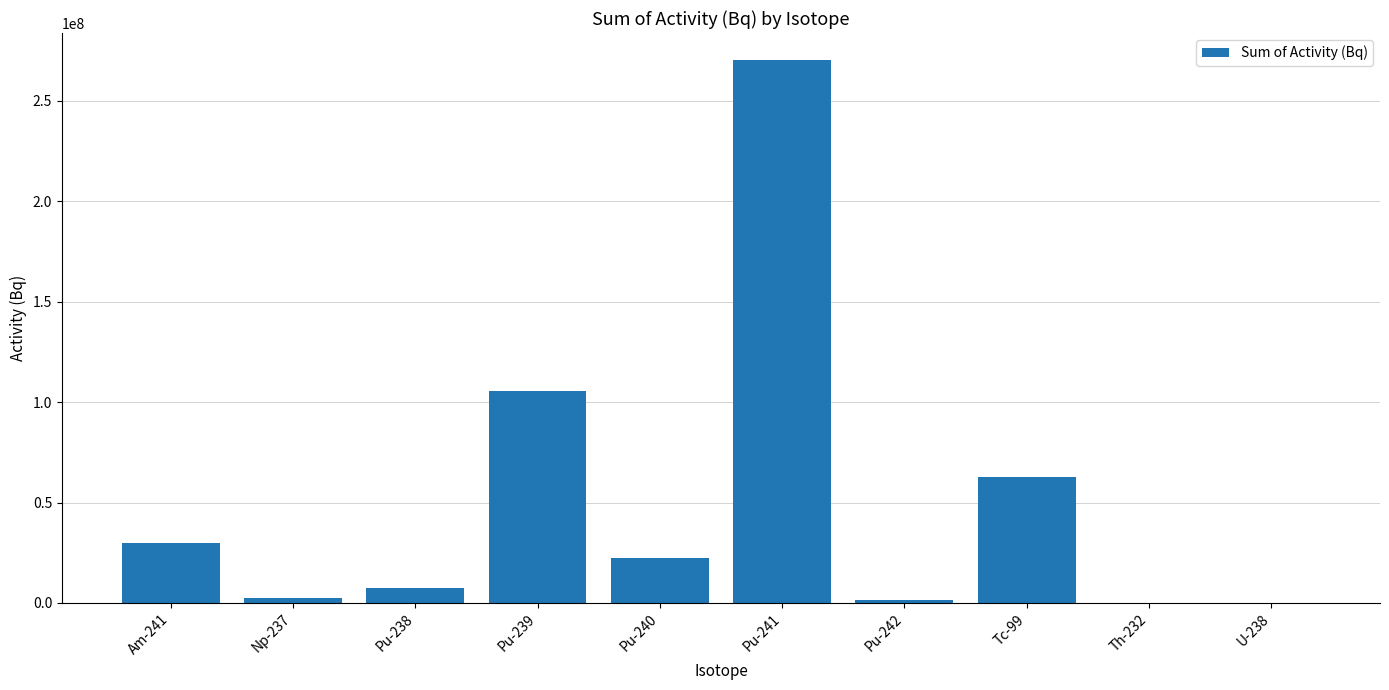

Which label corresponds to the largest value in the chart?

Pu-241